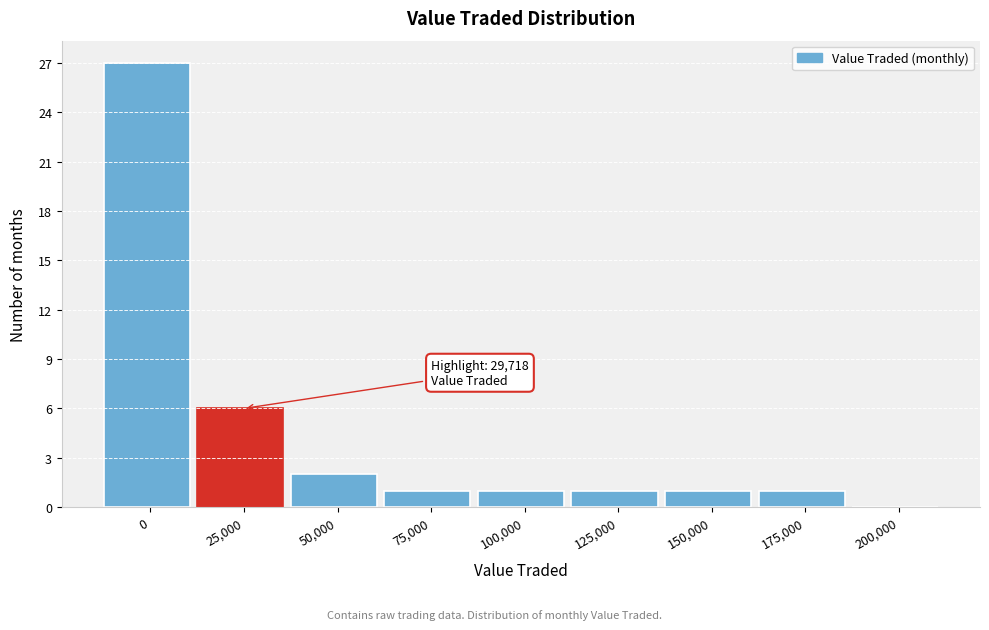

Reading left to right, what are all the values shown in this chart?

0=27	25,000=6	50,000=2	75,000=1	100,000=1	125,000=1	150,000=1	175,000=1	200,000=0